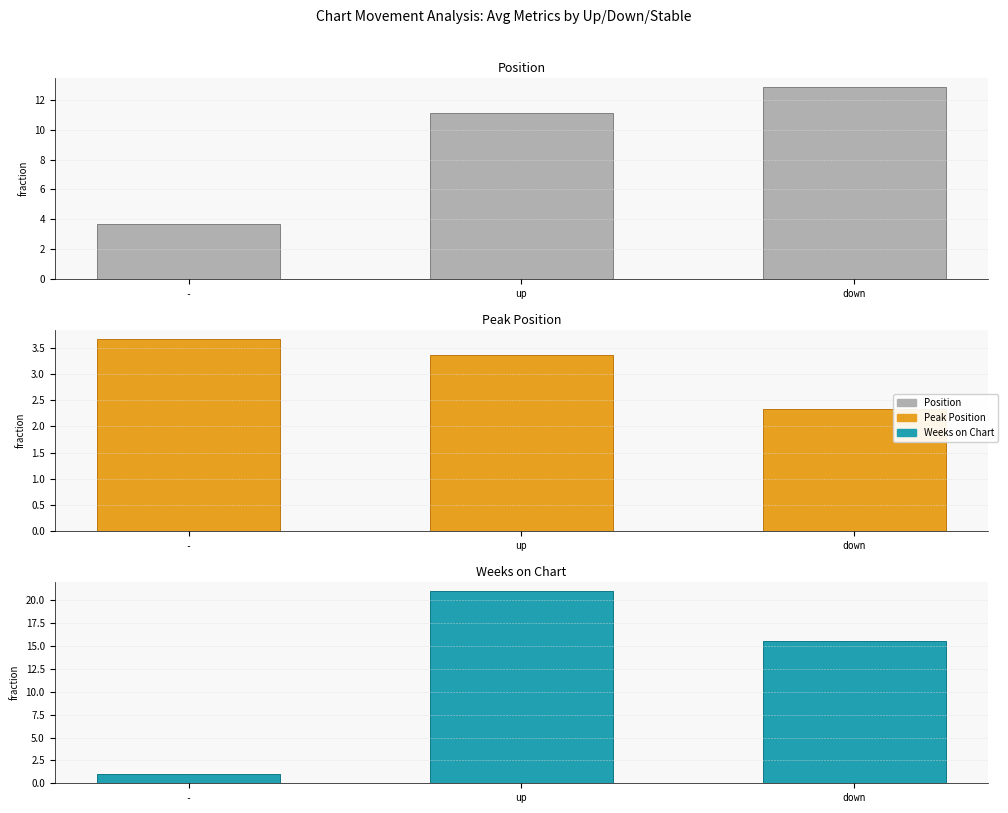

At which label is Weeks on Chart closest to 11?

down